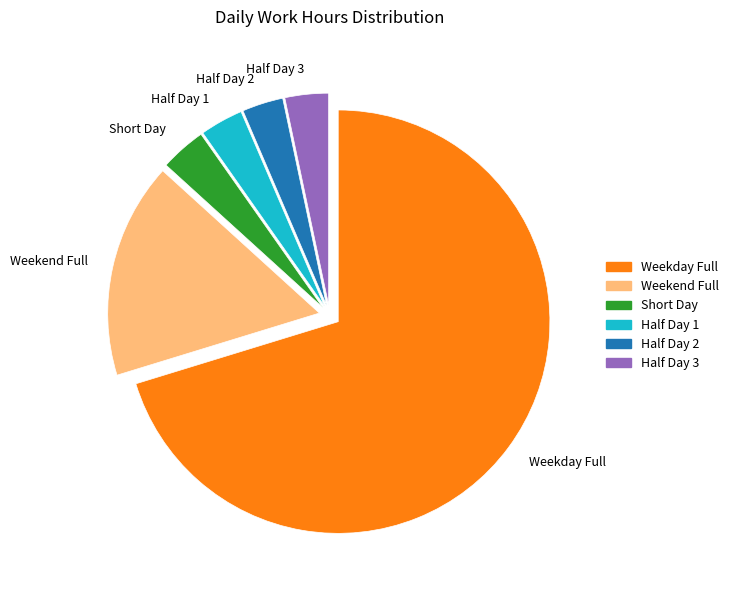

Is there any slice that represents more than half of the pie?

Yes